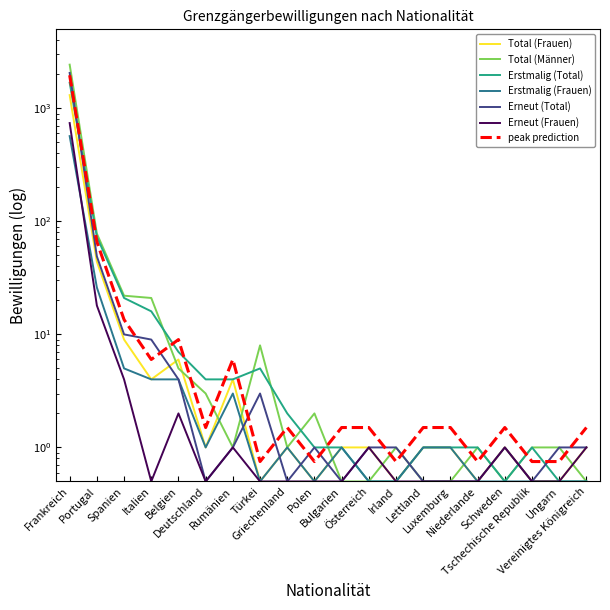

What is the lowest value of the Erstmalig (Total) series?

0.5